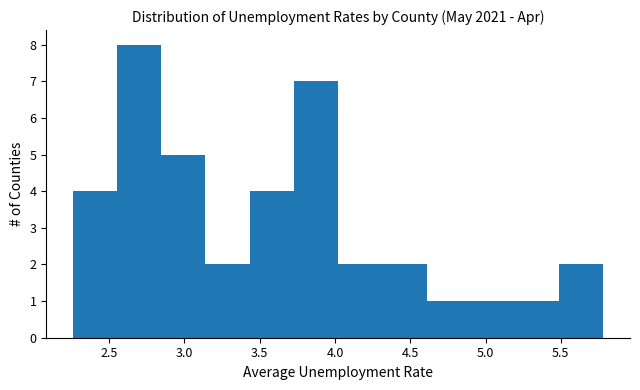

Reading left to right, transcribe this chart: for each bar, give the range it covers on the x-axis and its height. Neither the bar edges nor the heights are printed on the chart, so give them approximately, as read against the axes.

2.25 to 2.55: 4
2.55 to 2.85: 8
2.85 to 3.15: 5
3.15 to 3.45: 2
3.45 to 3.75: 4
3.75 to 4.00: 7
4.00 to 4.30: 2
4.30 to 4.60: 2
4.60 to 4.90: 1
4.90 to 5.20: 1
5.20 to 5.50: 1
5.50 to 5.80: 2